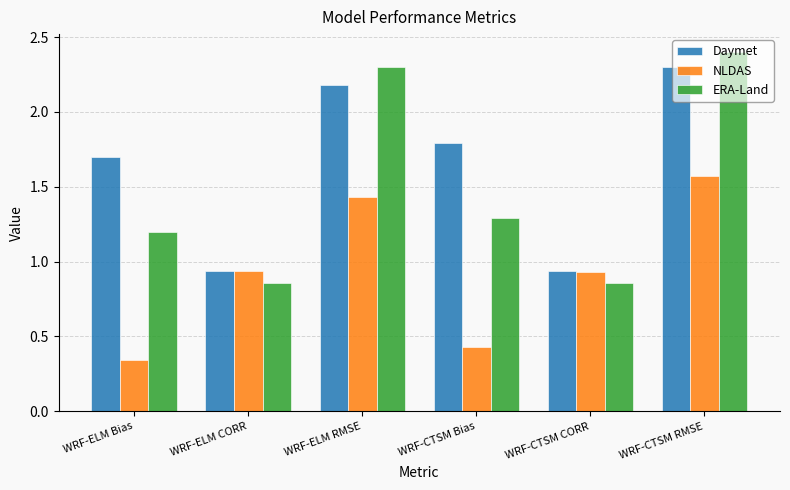

The Daymet series shows 1.7 at WRF-ELM Bias. True or false?

True